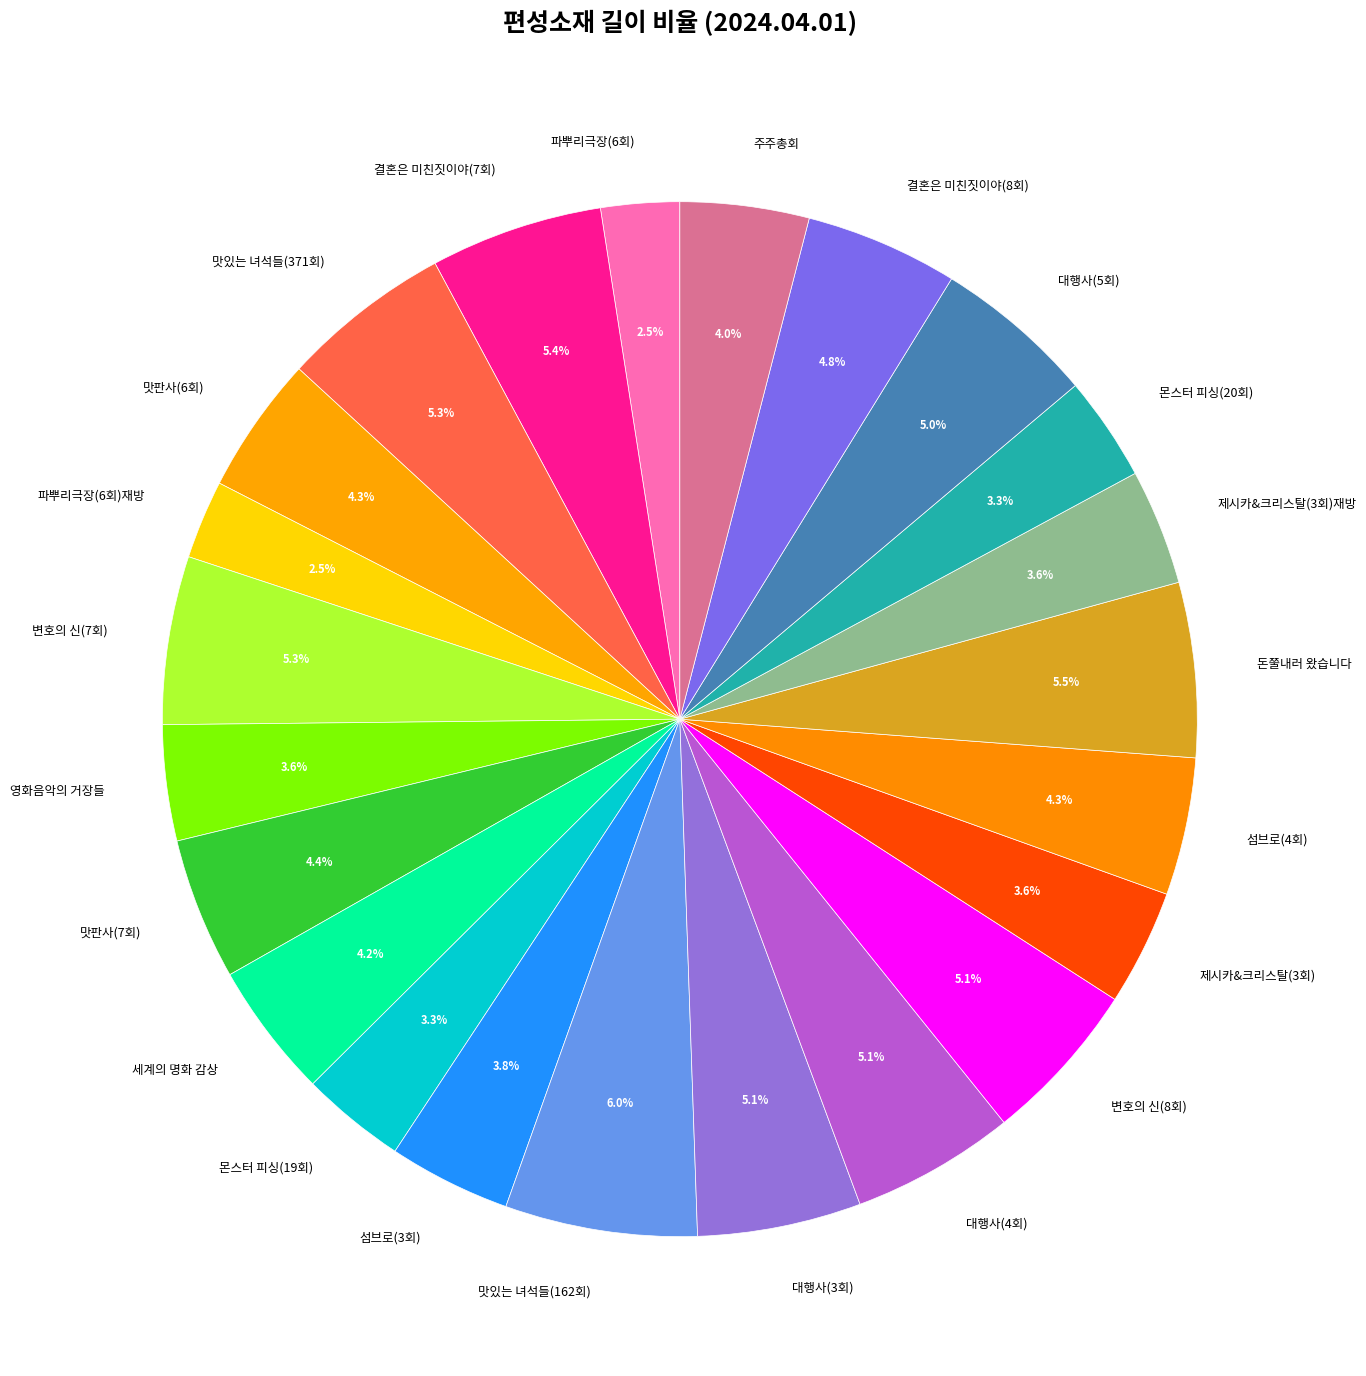

How many segments does this pie chart have?

23